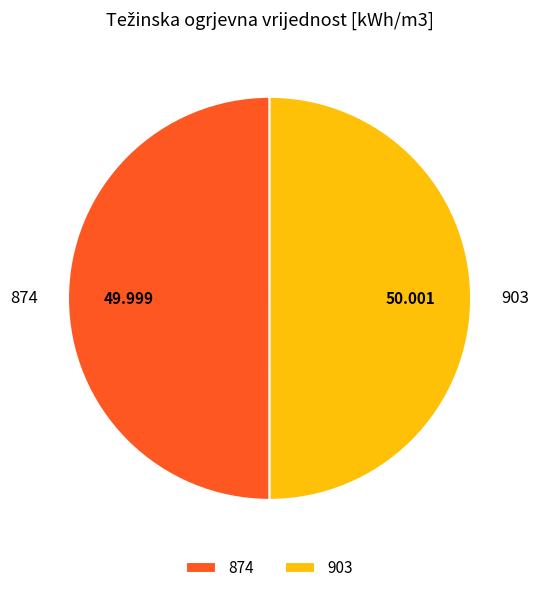

Count the number of slices in the pie.

2